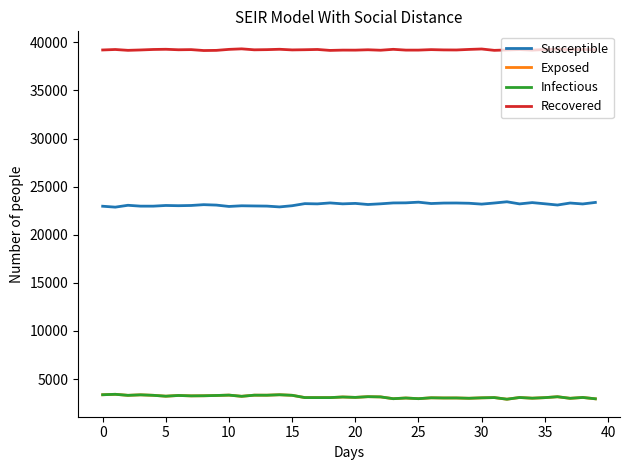

True or false: Susceptible and Exposed cross at least once.

False